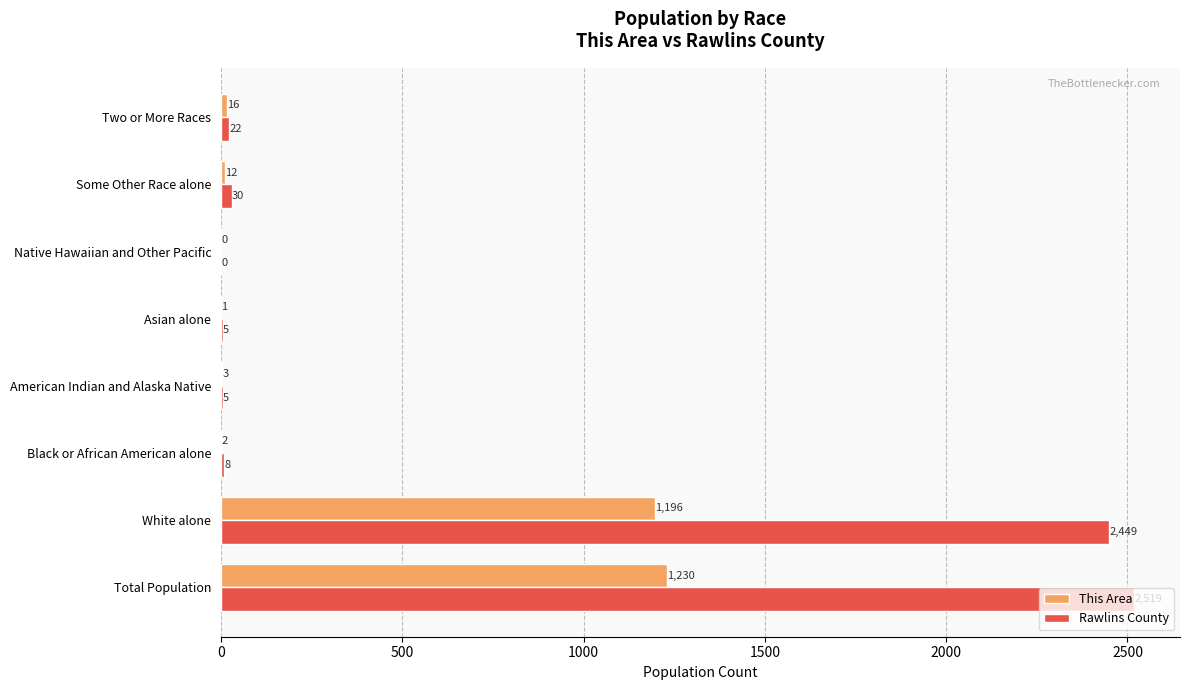

What are all the series names shown in the legend?

This Area, Rawlins County